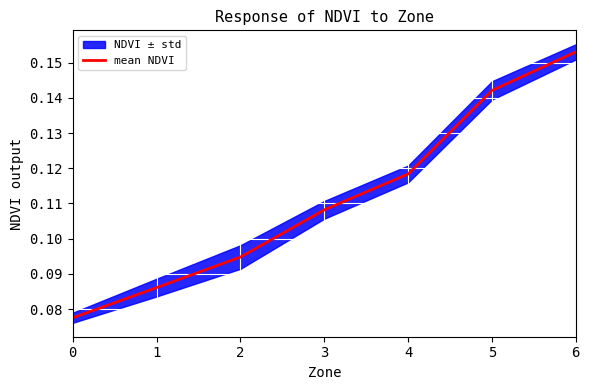

List the labels in order of value, largest first.

6, 5, 4, 3, 2, 1, 0